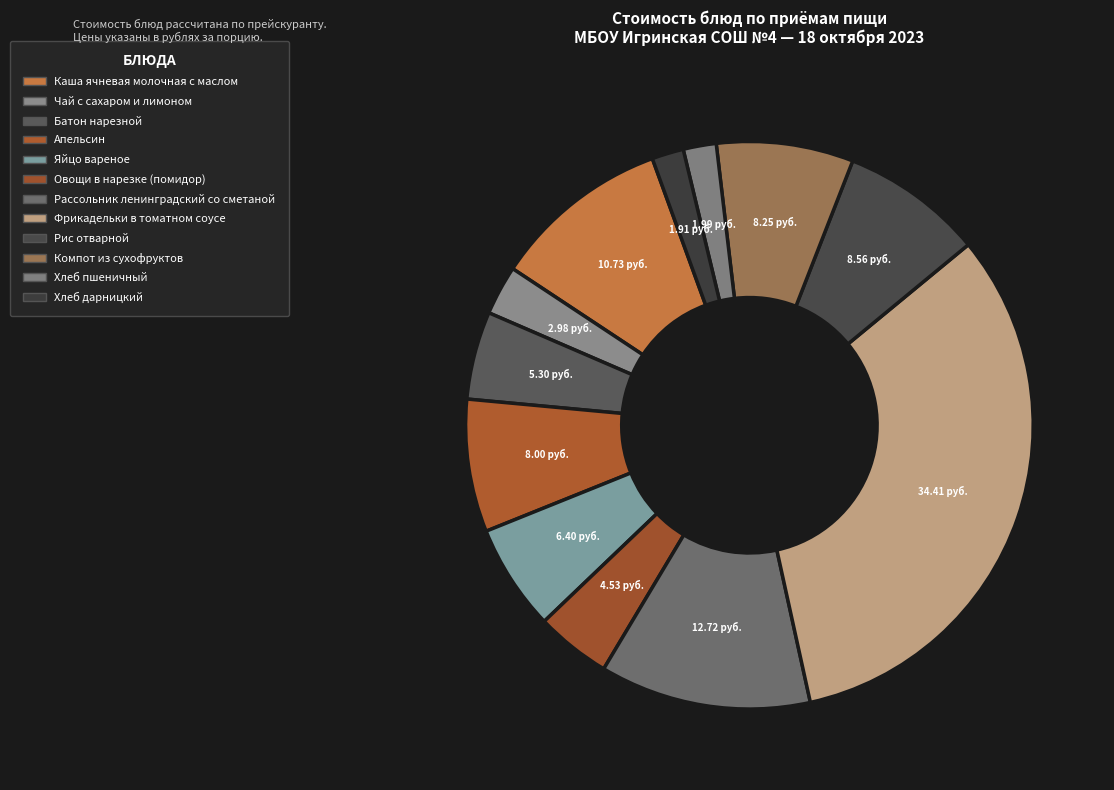

To the nearest percent, what is the difference between the largest and smallest slice percentages?

31%